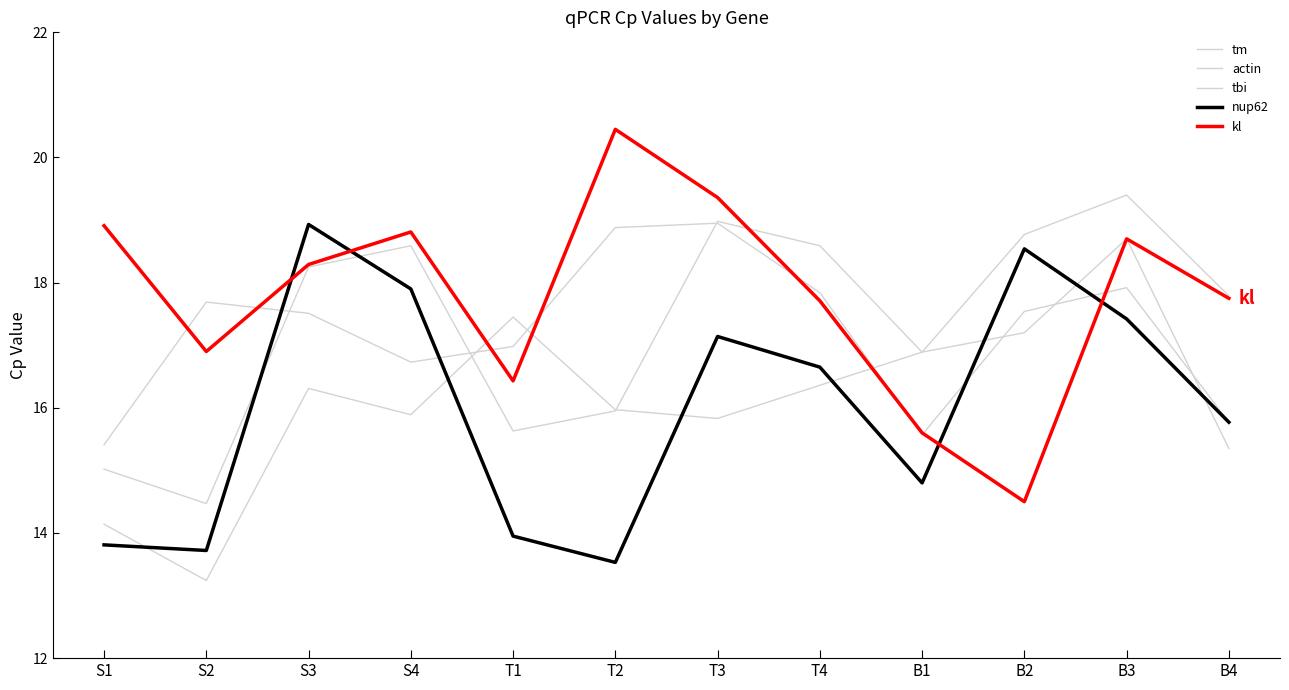

Does the chart have visible grid lines?

No